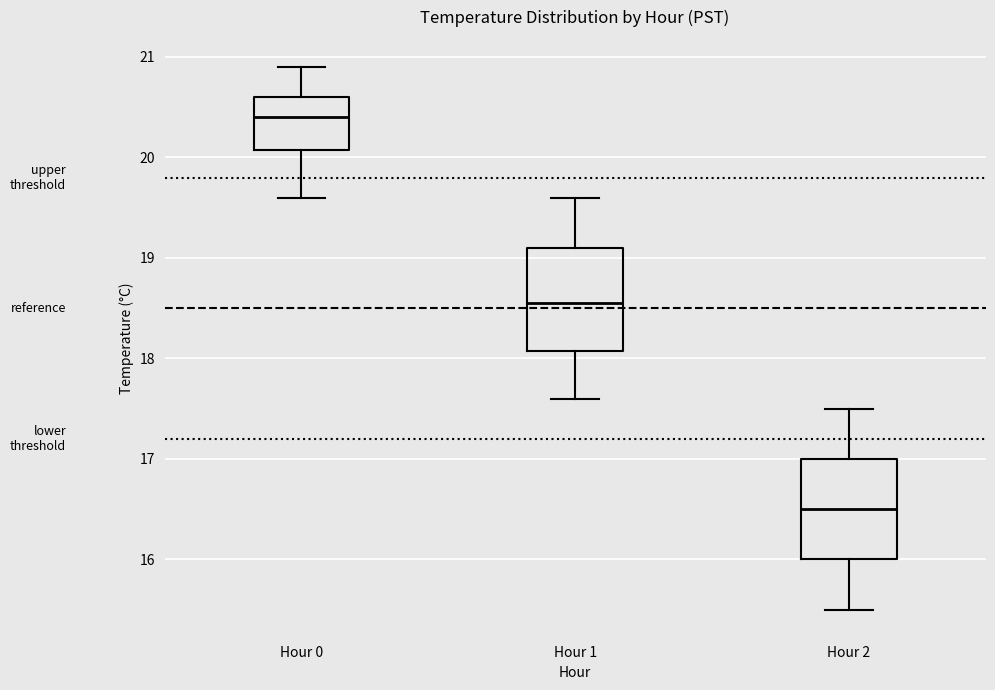

Where does the median line of the box for Hour 1 sit on the y-axis? The values are not printed on the chart, so give them approximately, as read against the axis.

18.6